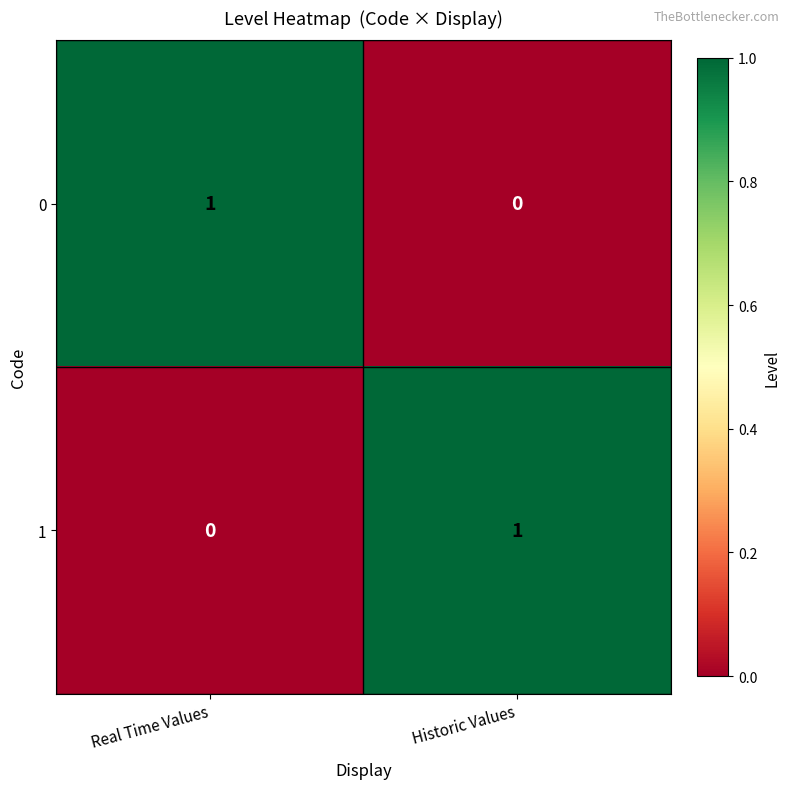

How many positive values does the 1 series have?

1